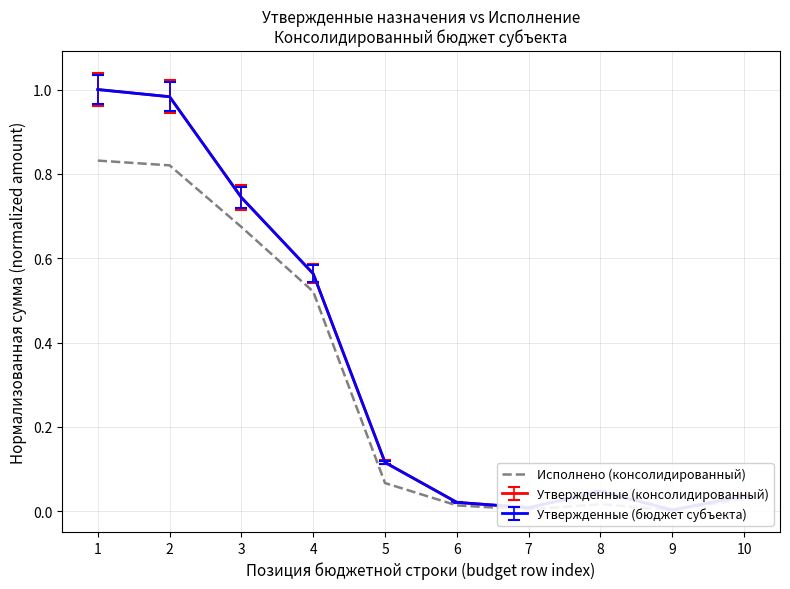

What is the sum of all values?

3.0